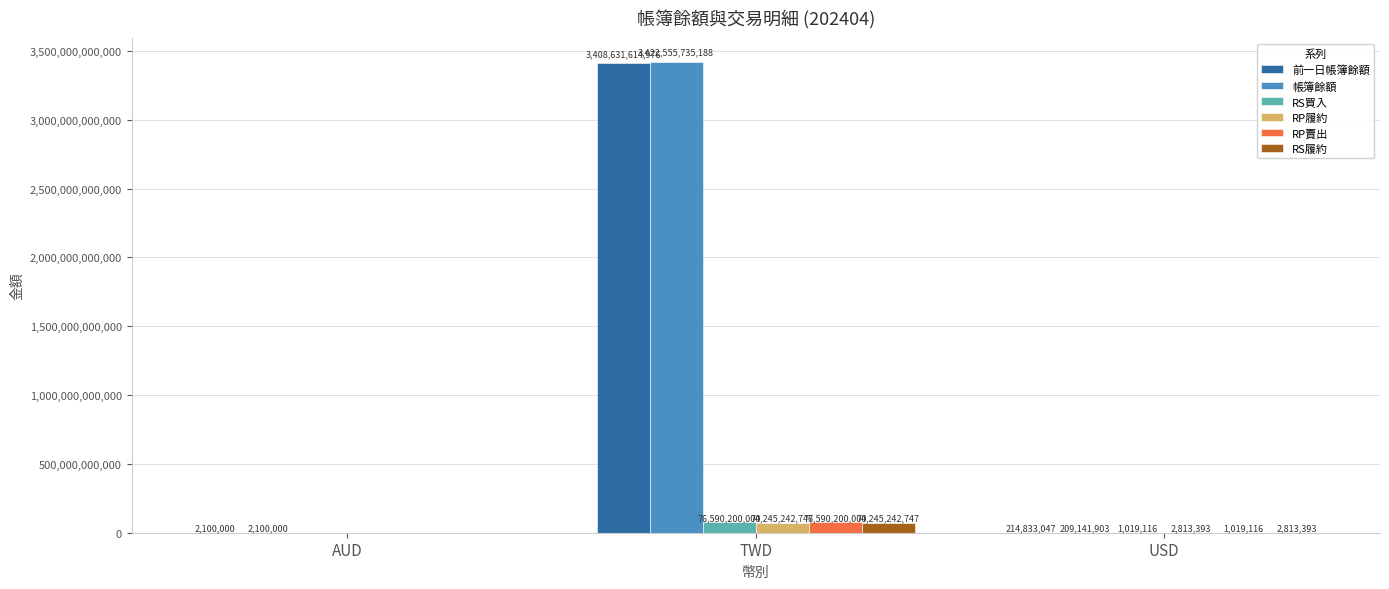

How many categories are shown in the chart?

3